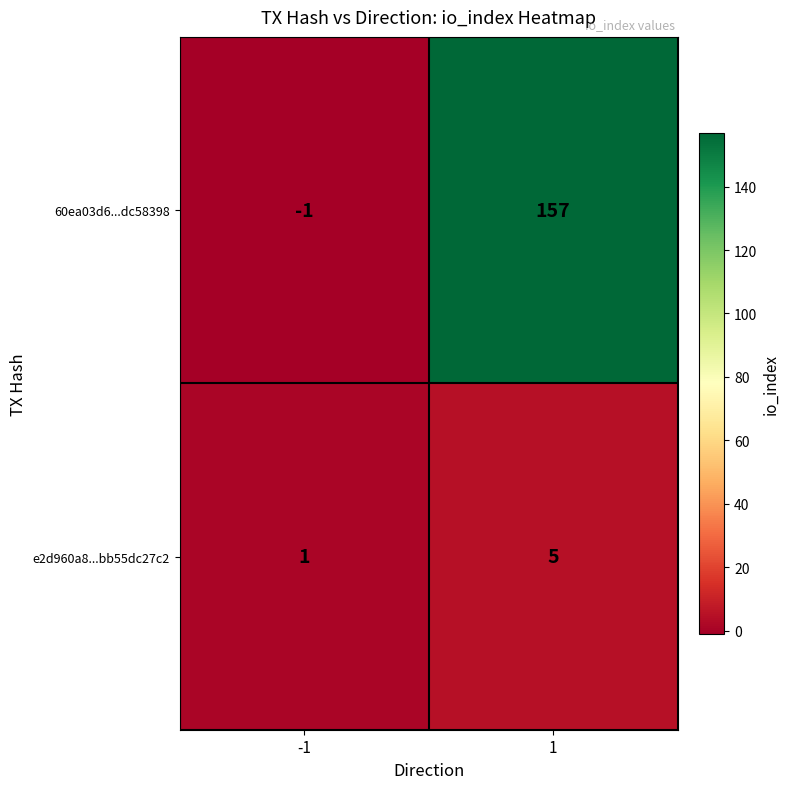

Reading right to left, transcribe all the data shown in this chart.

60ea03d6...dc58398: 157	-1
e2d960a8...bb55dc27c2: 5	1